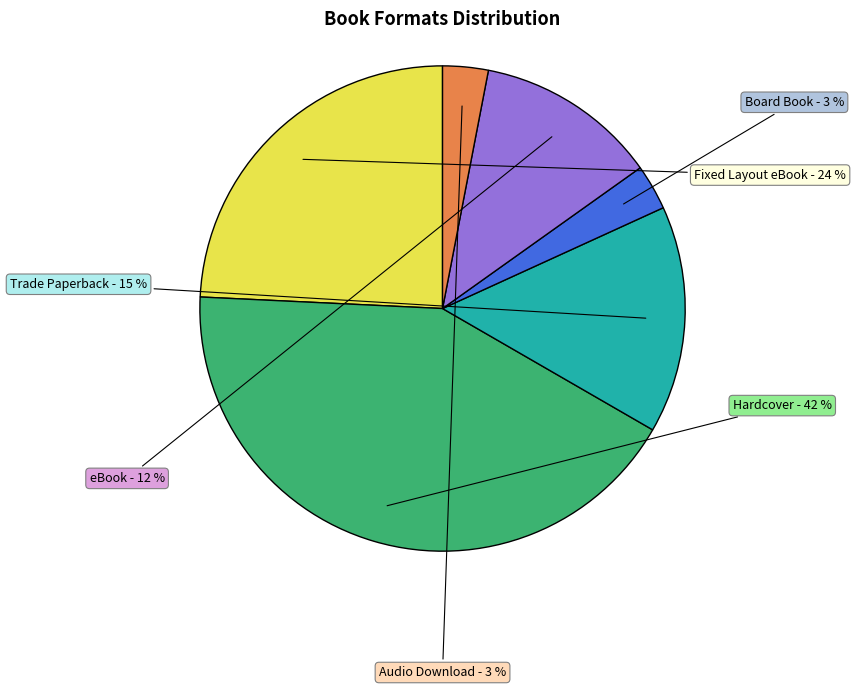

Is there any slice that represents more than half of the pie?

No